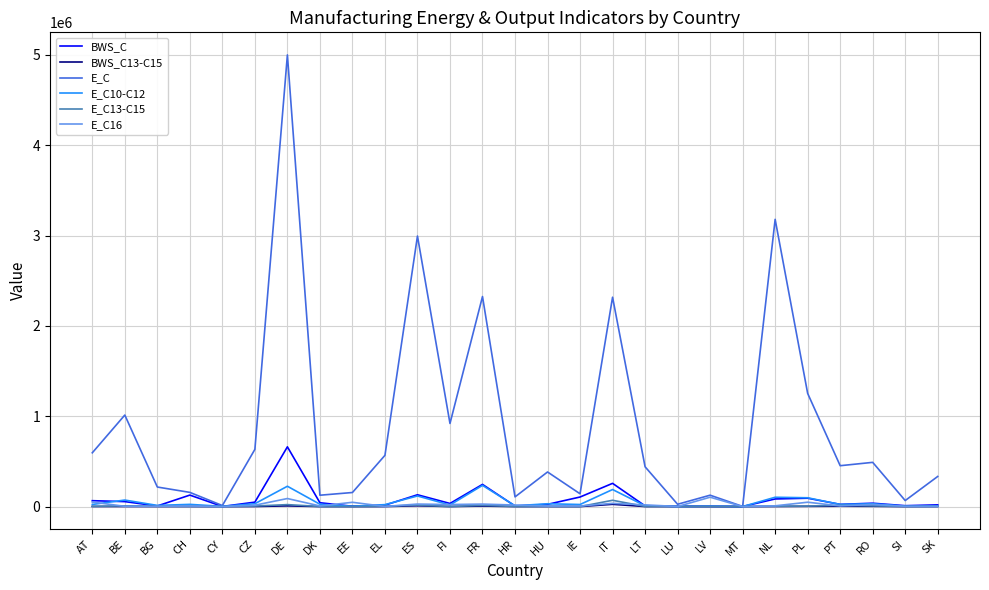

How many lines are shown in the chart?

6